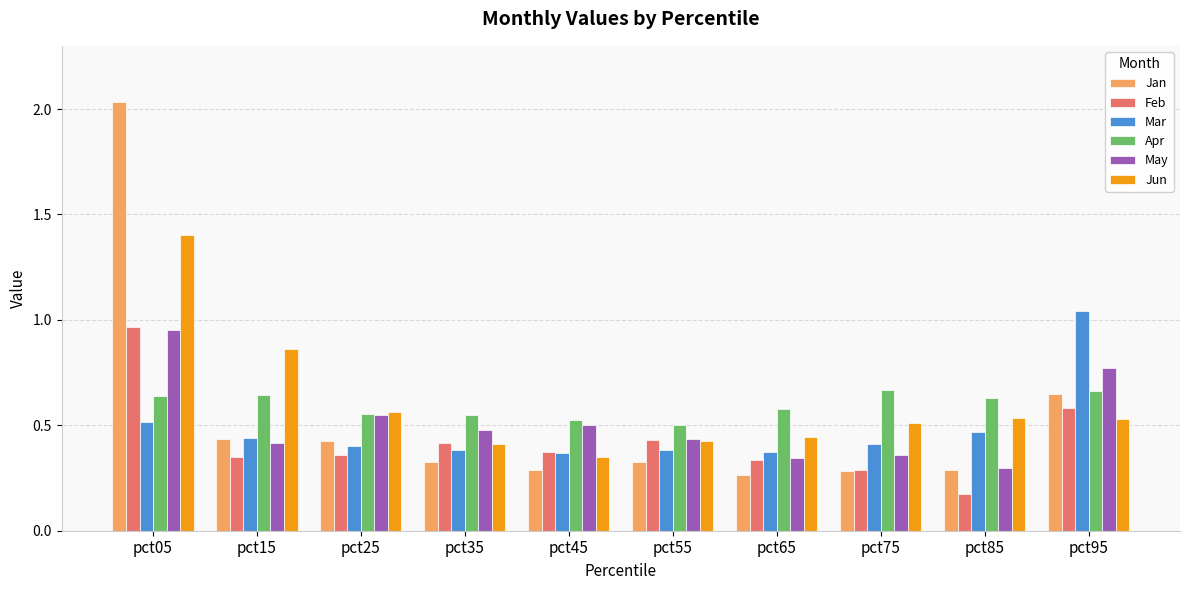

Which label corresponds to the smallest value in the chart?

pct85